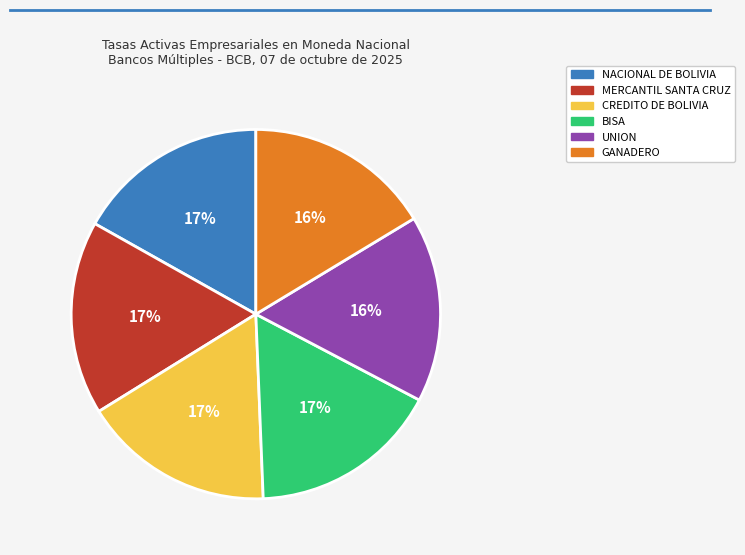

How many slices are in this pie chart?

6